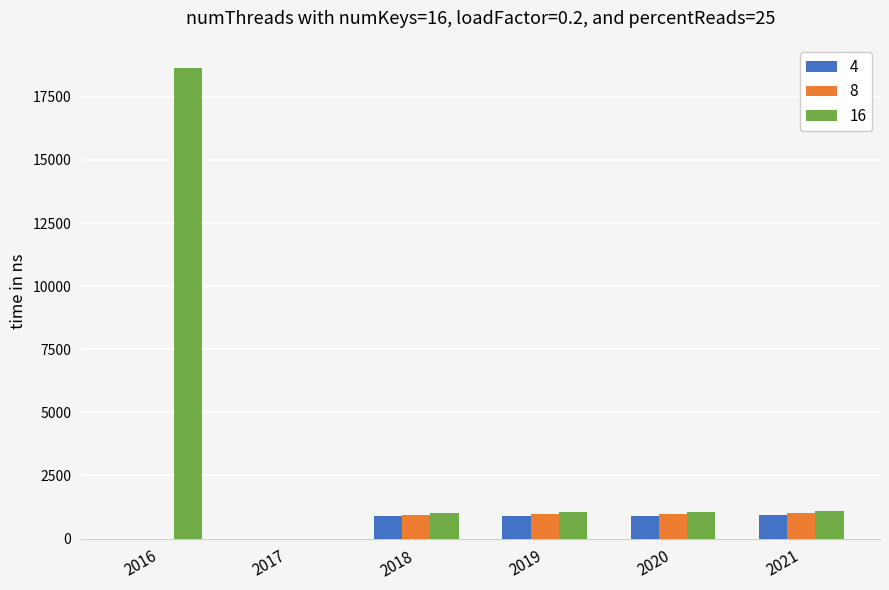

What is the total value across all series at 2021?

3007.8